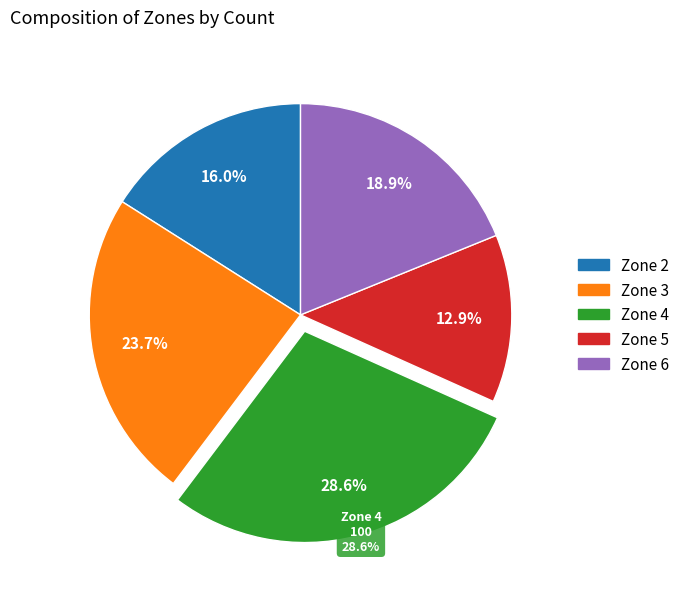

The Zone 2 slice represents 16% of the pie. True or false?

True